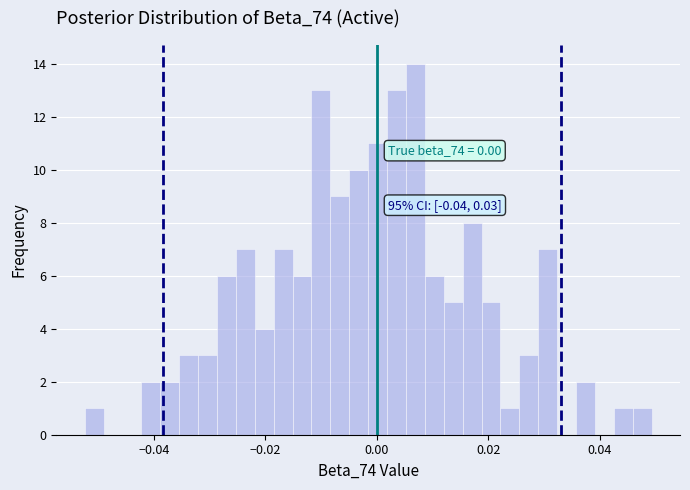

Read against the x-axis, roughly where is the centre of the tallest bar?

0.006